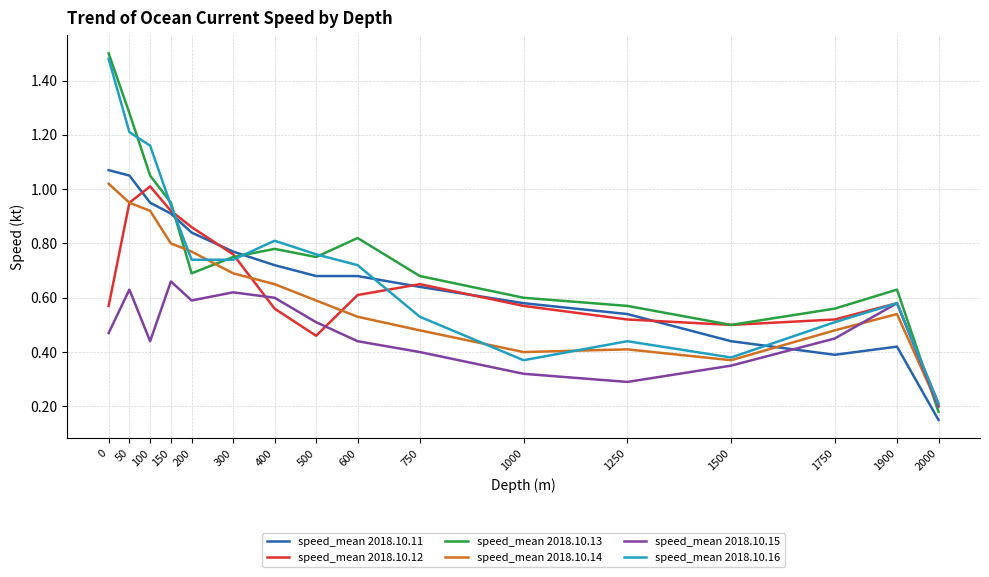

The speed_mean 2018.10.16 series shows 1.2 at 600. True or false?

False